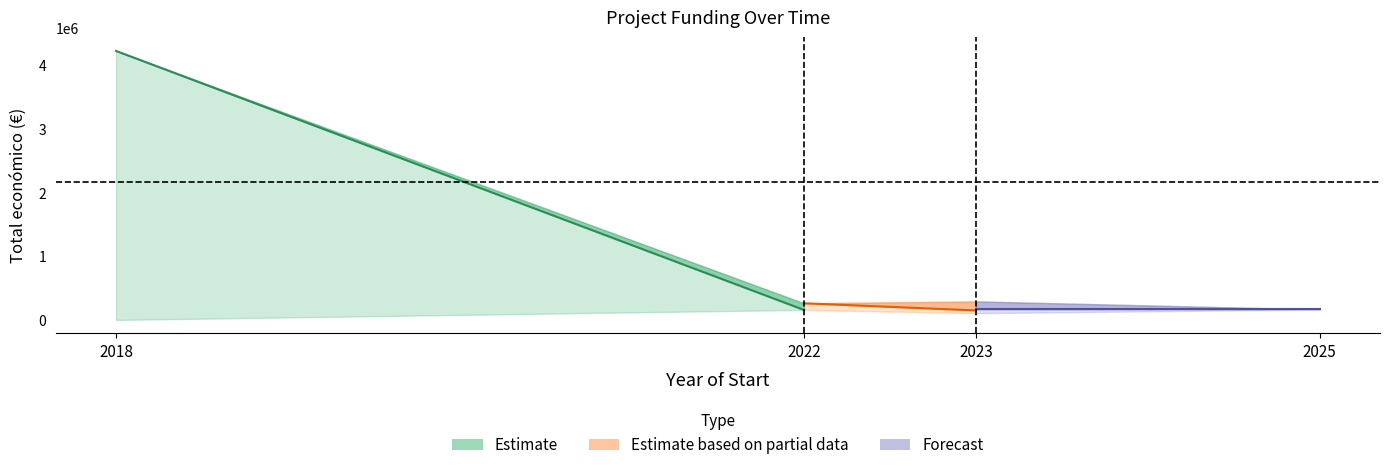

Which category has the lowest value in the Estimate series?

2022